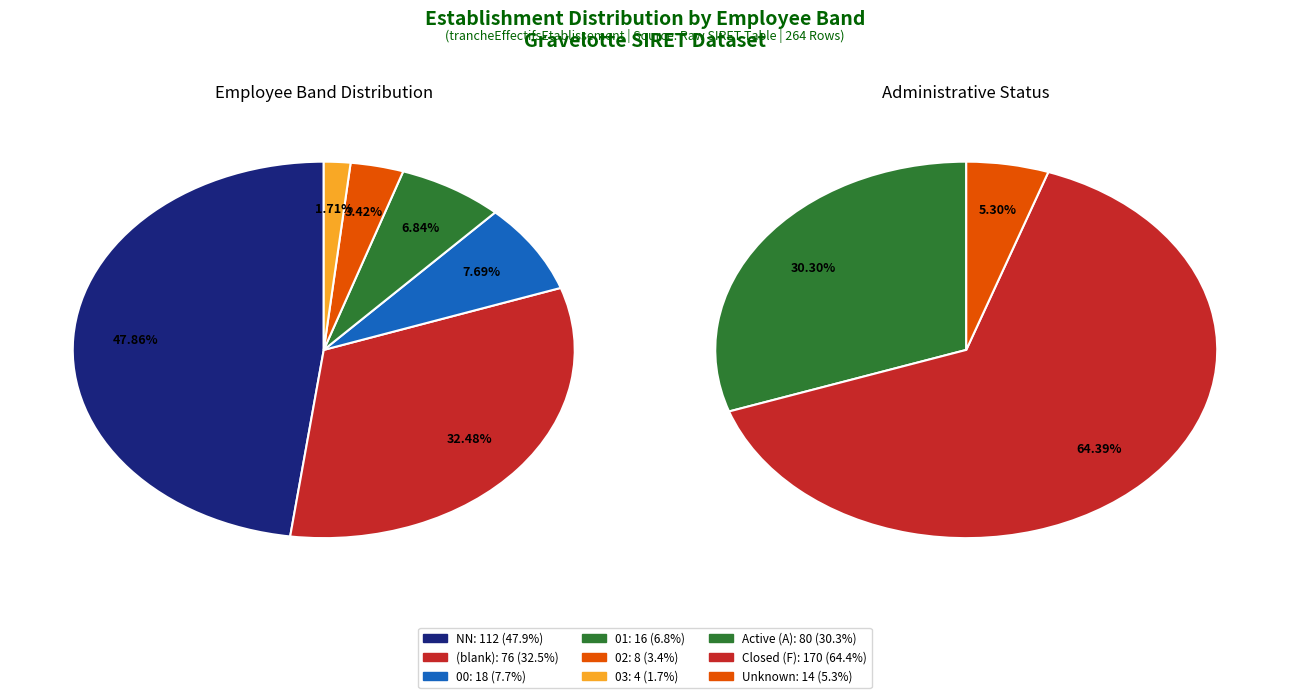

Is there any slice that represents more than half of the pie?

No